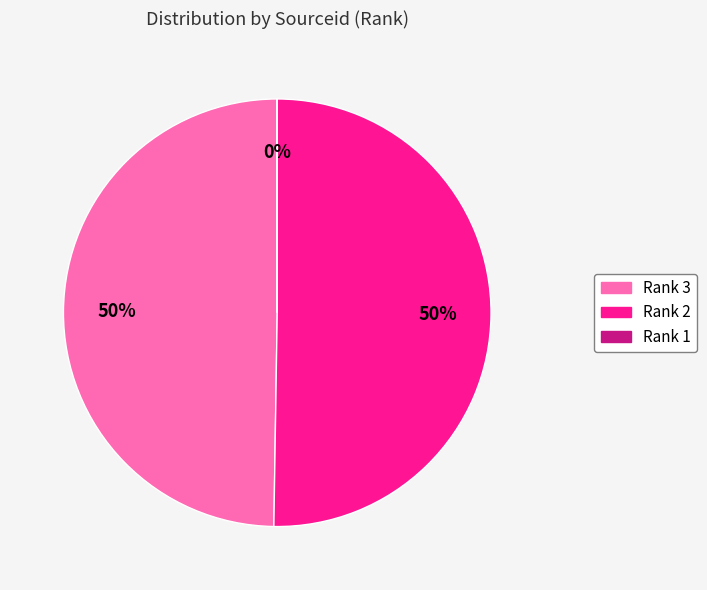

Does Rank 3 represent more than half of the total?

No